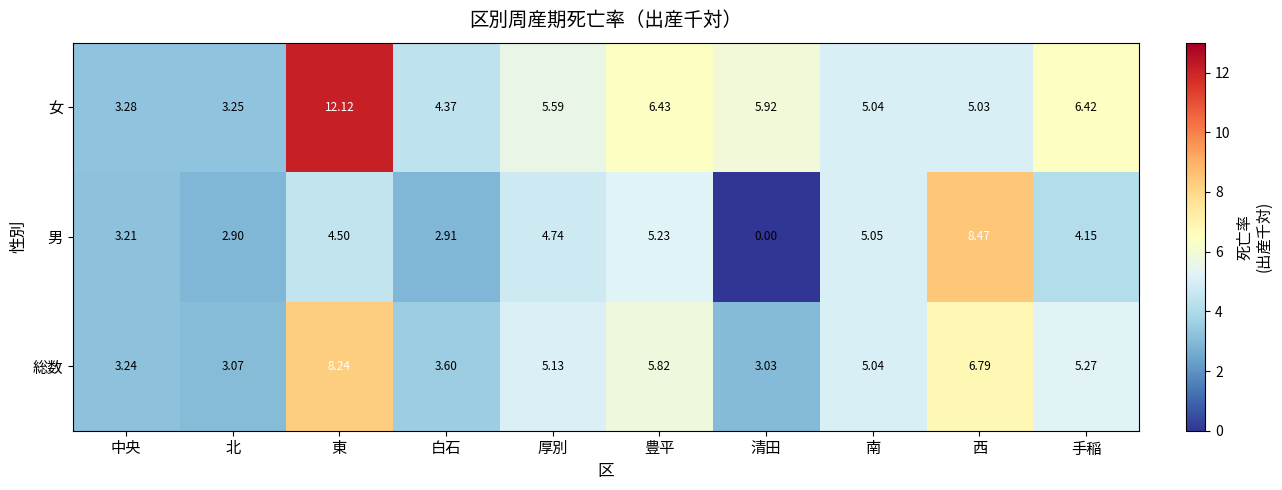

At which category does the chart reach its peak across all series?

東